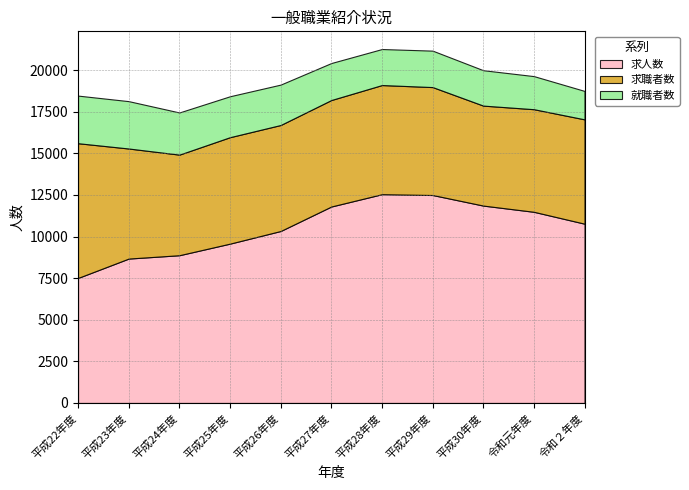

True or false: 求人数 and 就職者数 intersect in this chart.

False